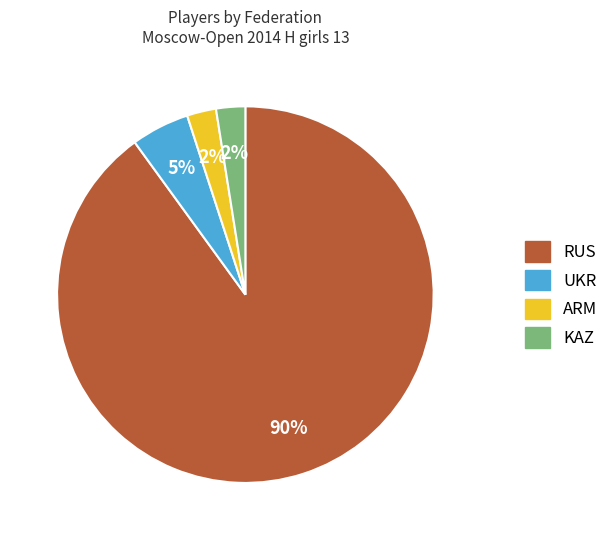

Does any single category account for the majority?

Yes